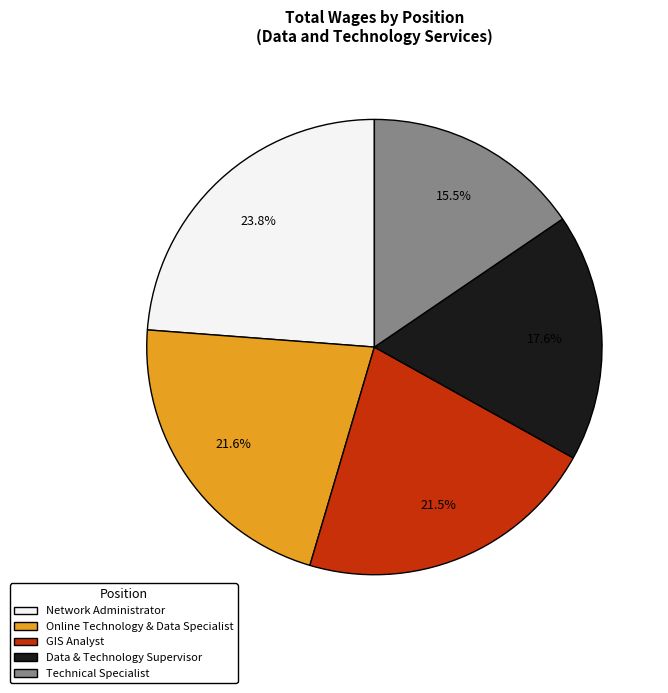

The Online Technology & Data Specialist slice represents 7% of the pie. True or false?

False